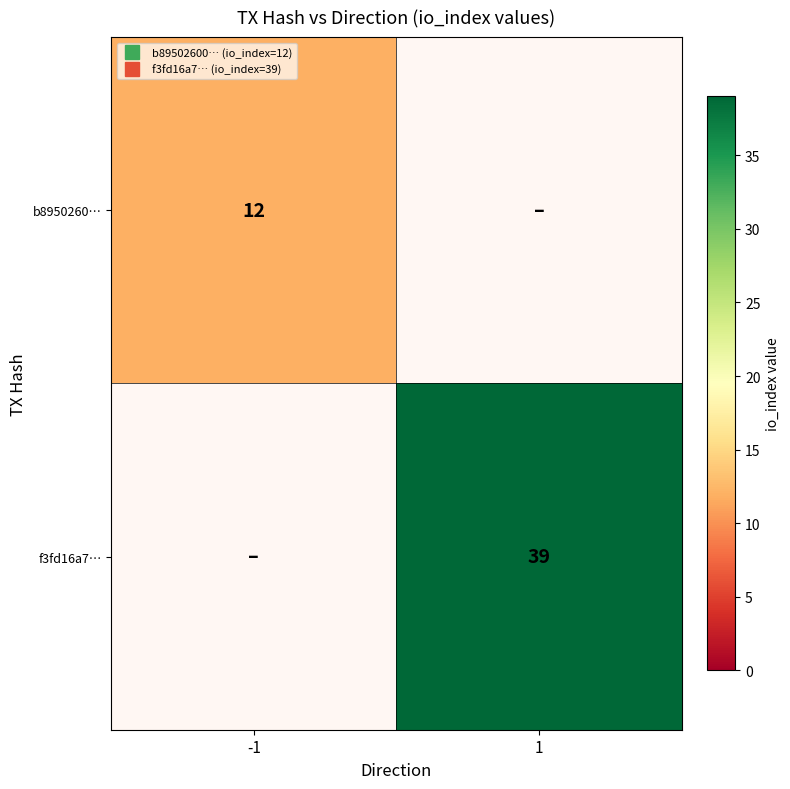

Which category has the highest value across all series?

1